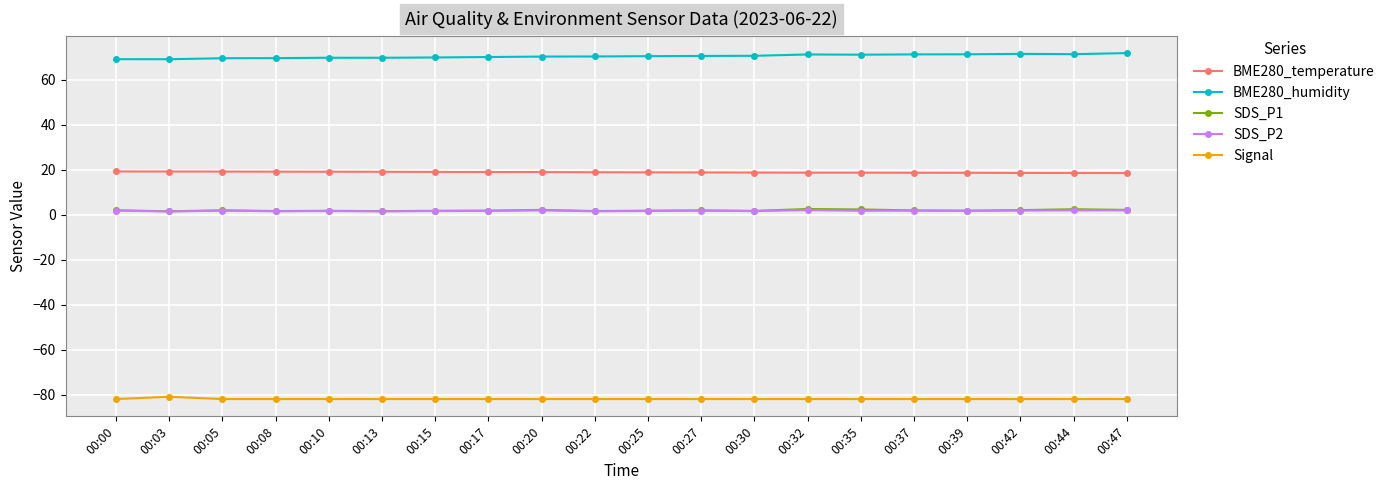

What is the sum of the SDS_P2 values at 00:00 and 00:25?

3.4